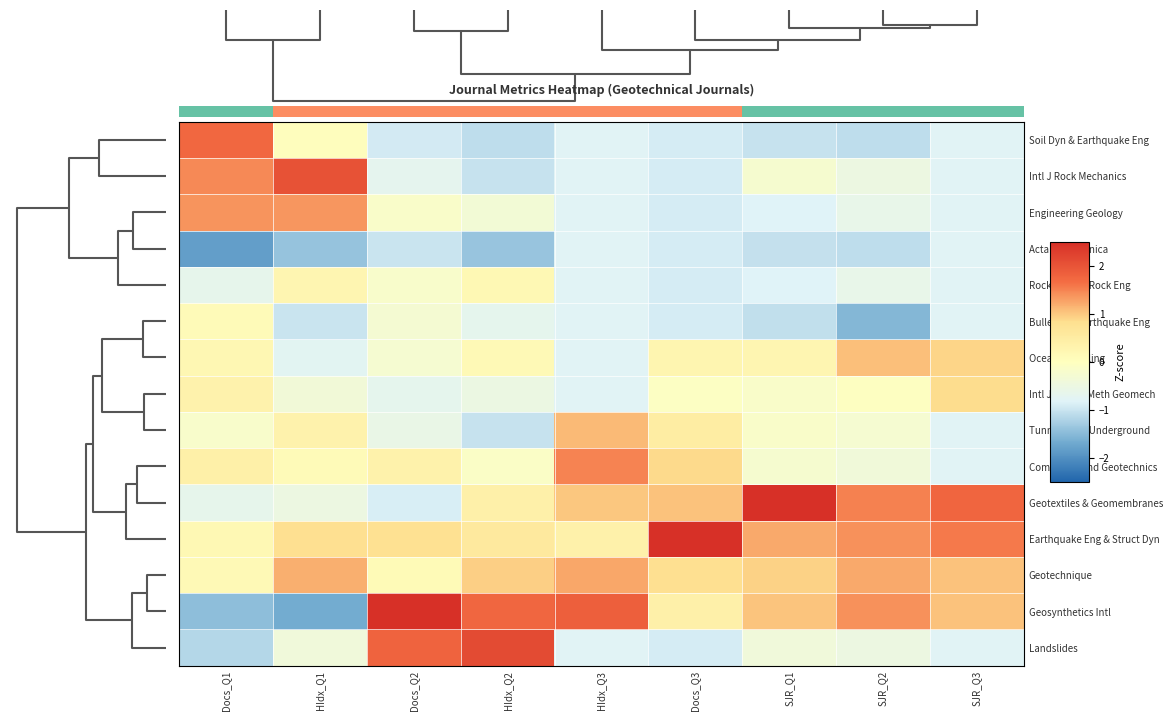

What is the difference between the Soil Dyn & Earthquake Eng values at HIdx_Q2 and HIdx_Q3?

0.3